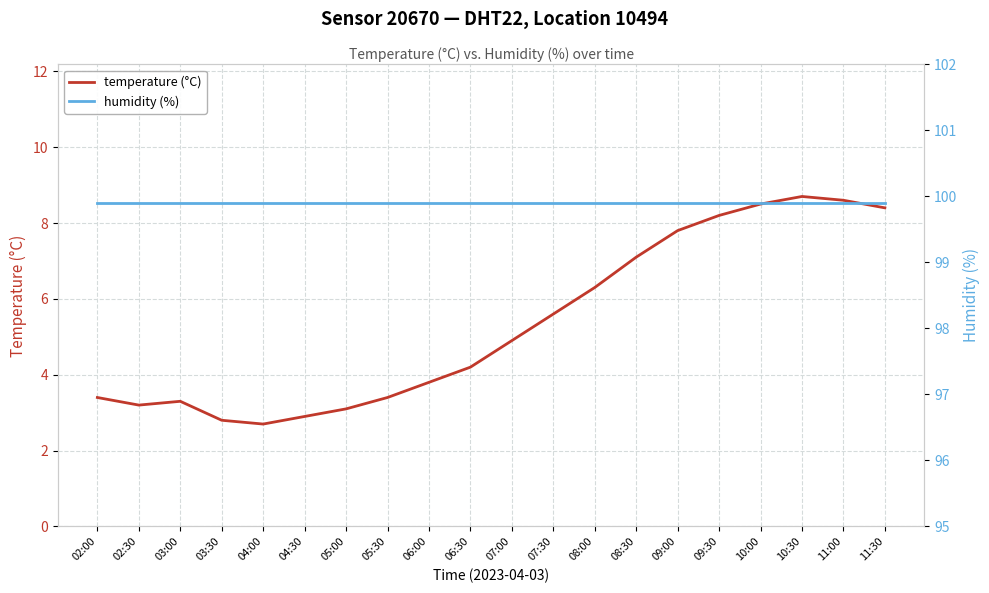

What position from the left is 11:30?

20